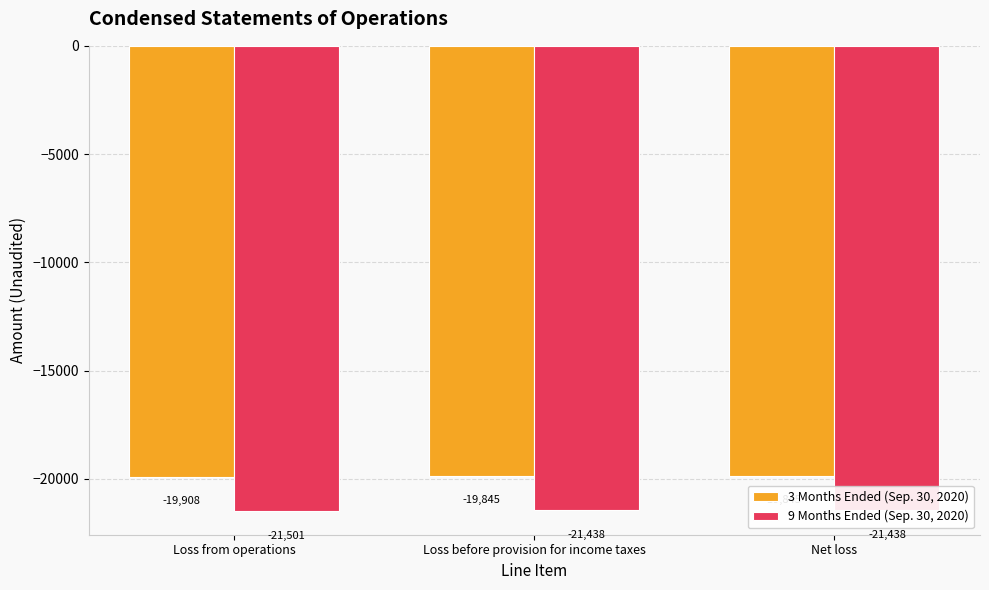

The 3 Months Ended (Sep. 30, 2020) series shows -19845 at Net loss. True or false?

True